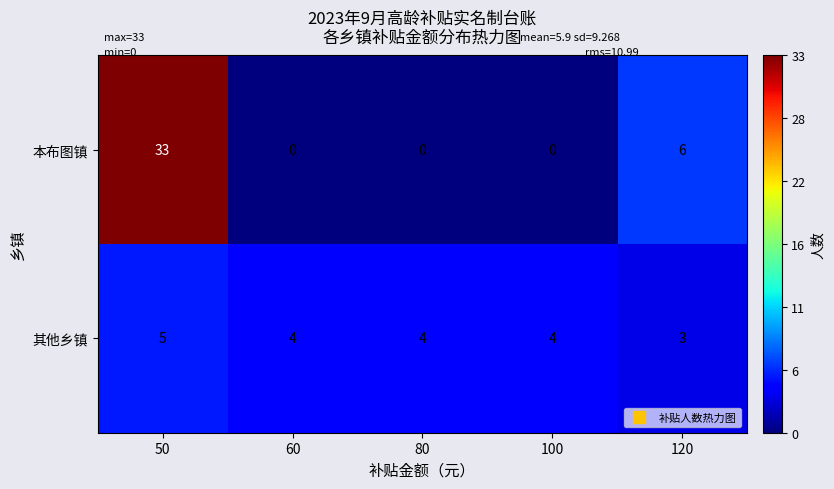

True or false: 本布图镇 has a value of 6 at 120.

True